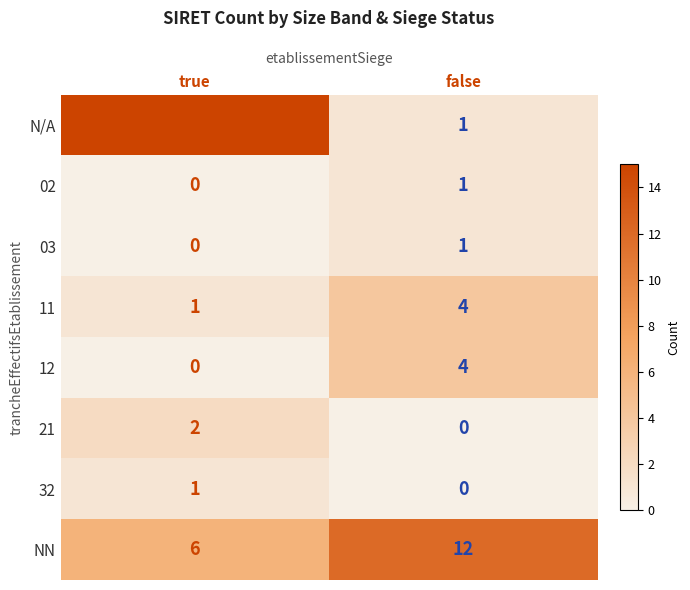

What is the spread (max minus min) of values at false?

12